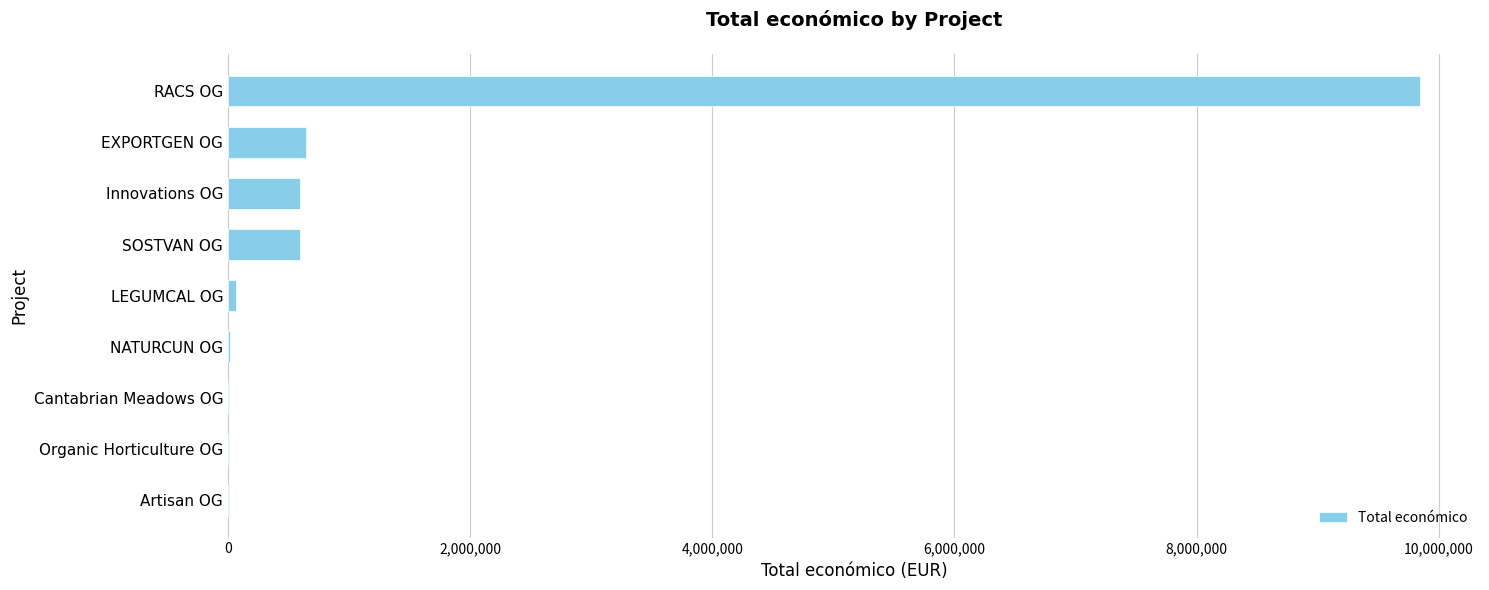

What is the maximum value shown in the chart?

9847932